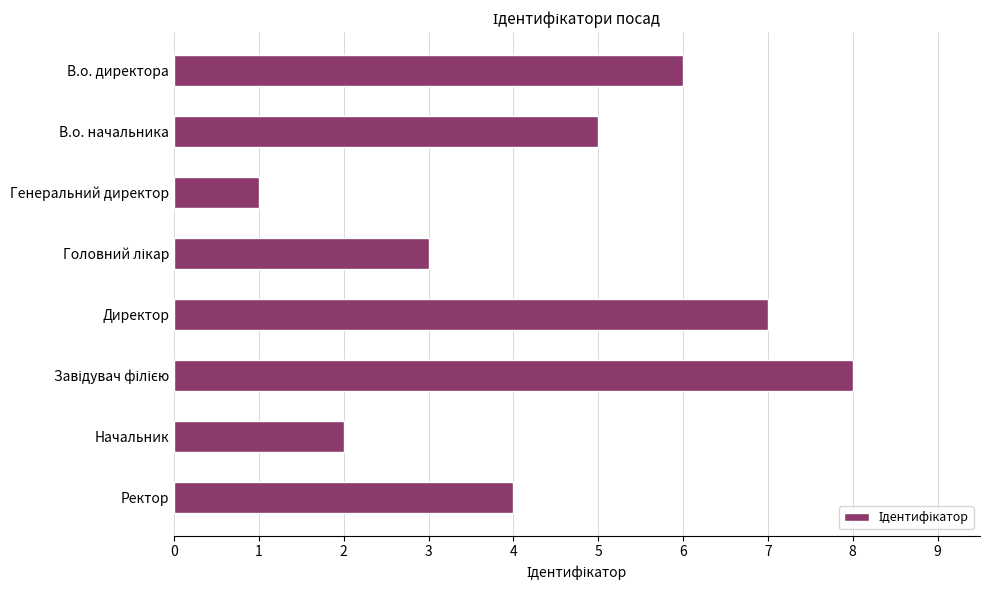

What is the difference between the maximum and minimum values?

7